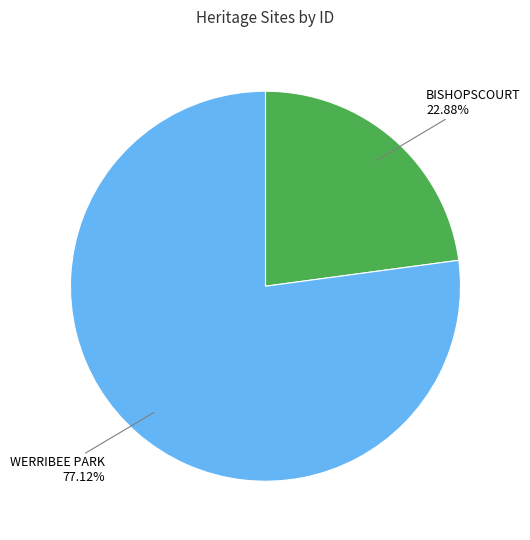

To the nearest percent, what portion does BISHOPSCOURT represent?

23%